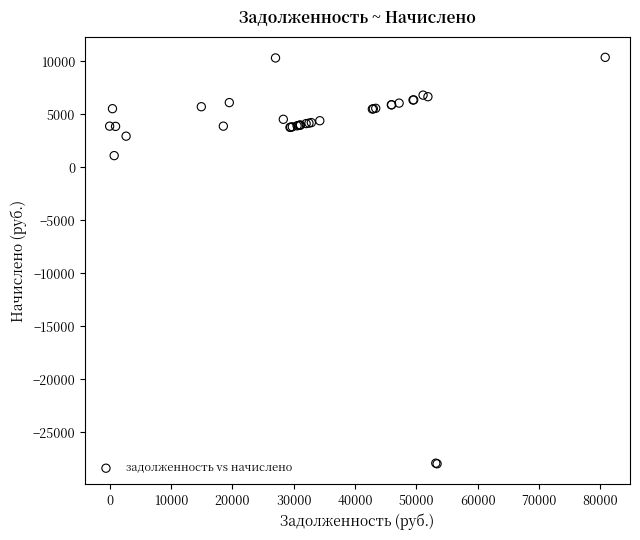

What Y value in the scatter plot is closest to -8788?

1113.0